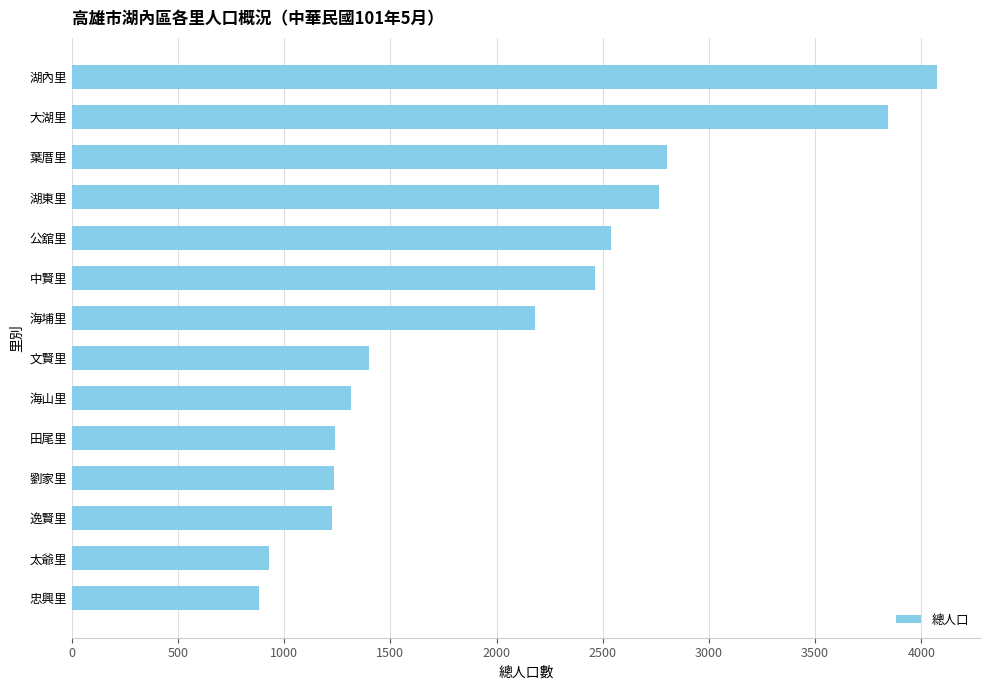

Count the number of data series in this chart.

1